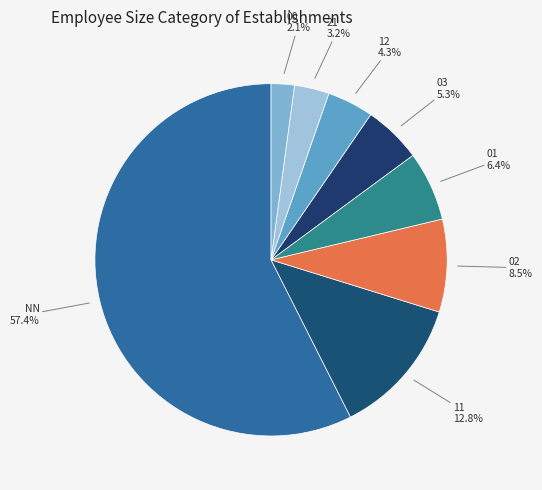

What is the smallest slice in the pie chart?

00